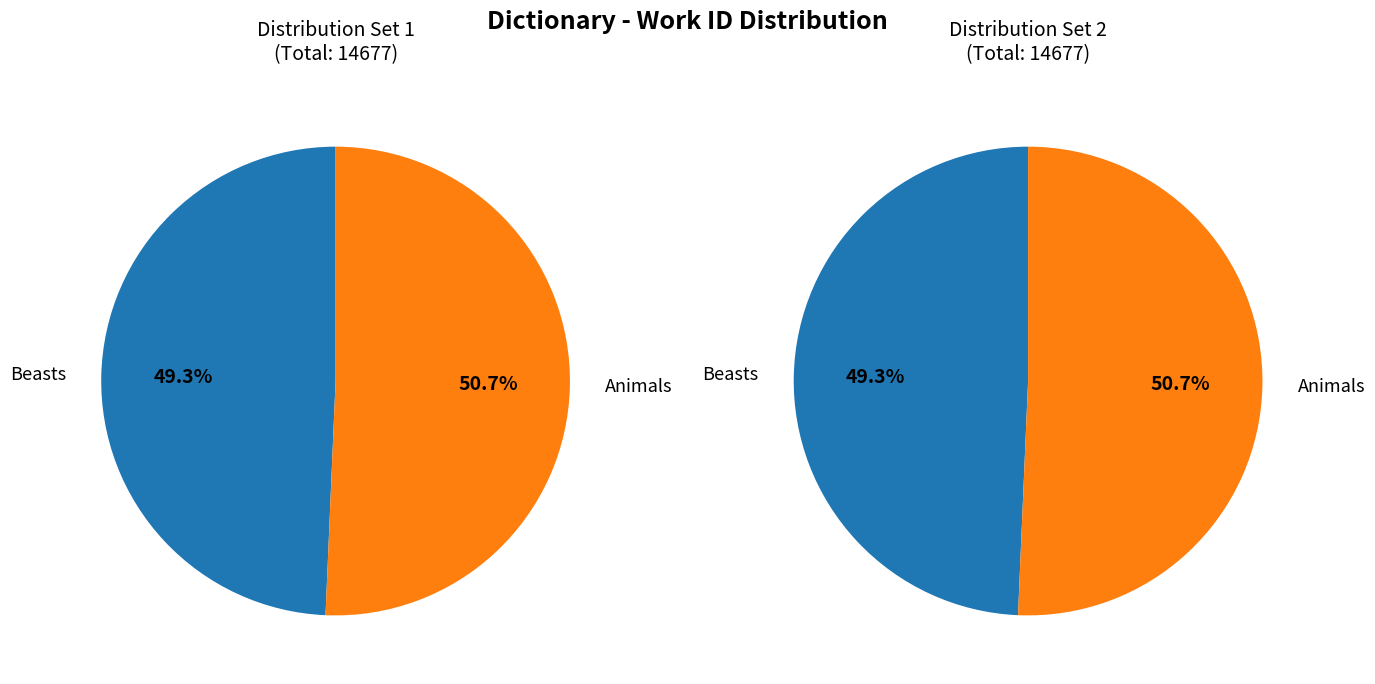

Is the sum of Animals and Beasts greater than half?

Yes